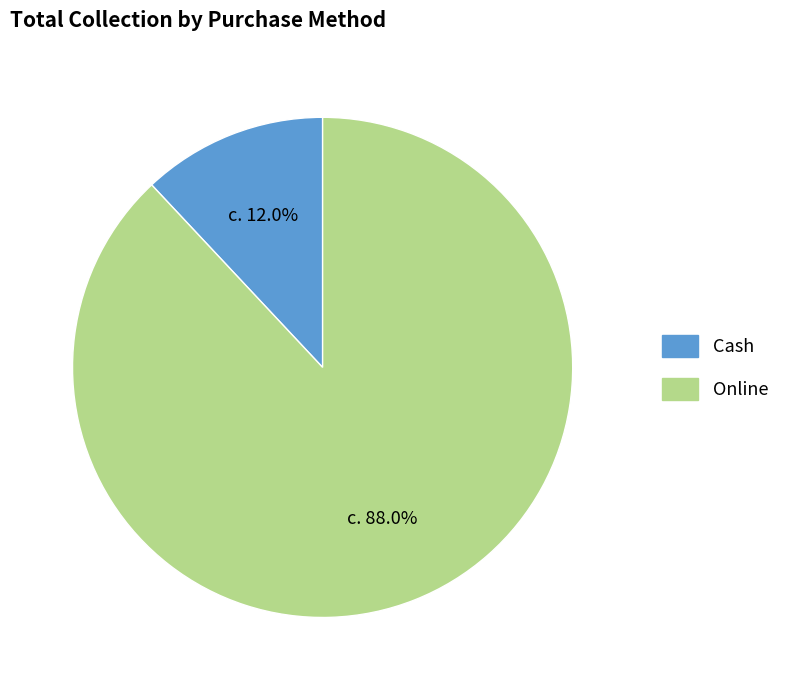

To the nearest percent, what is the difference between the Cash and Online slice percentages?

76%